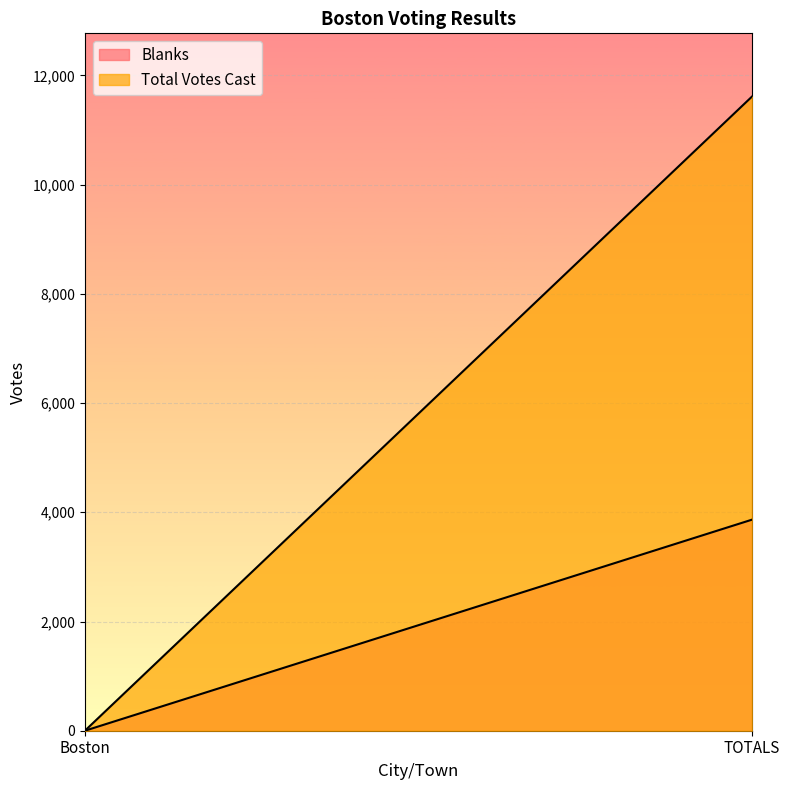

The Total Votes Cast series shows 6188 at Boston. True or false?

False